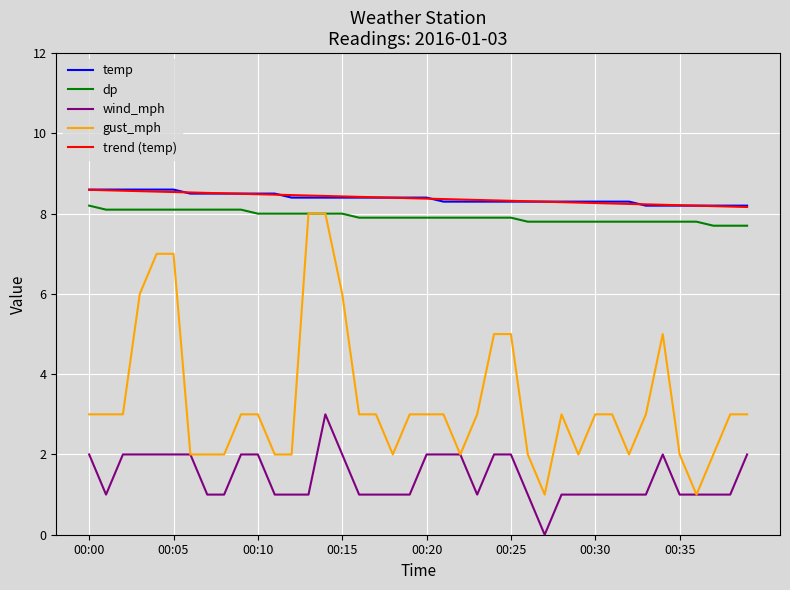

True or false: gust_mph and temp intersect in this chart.

False